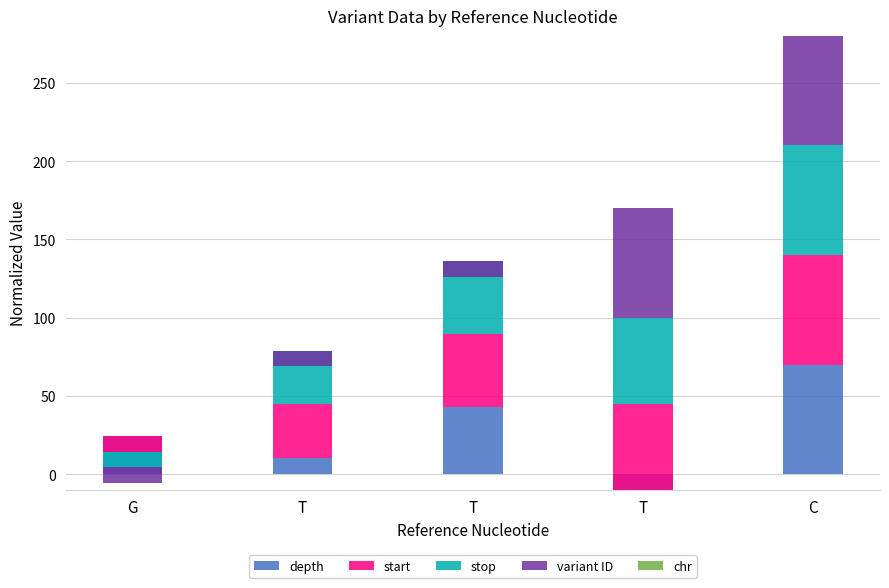

What is the difference between the highest and lowest values at T?

44.1